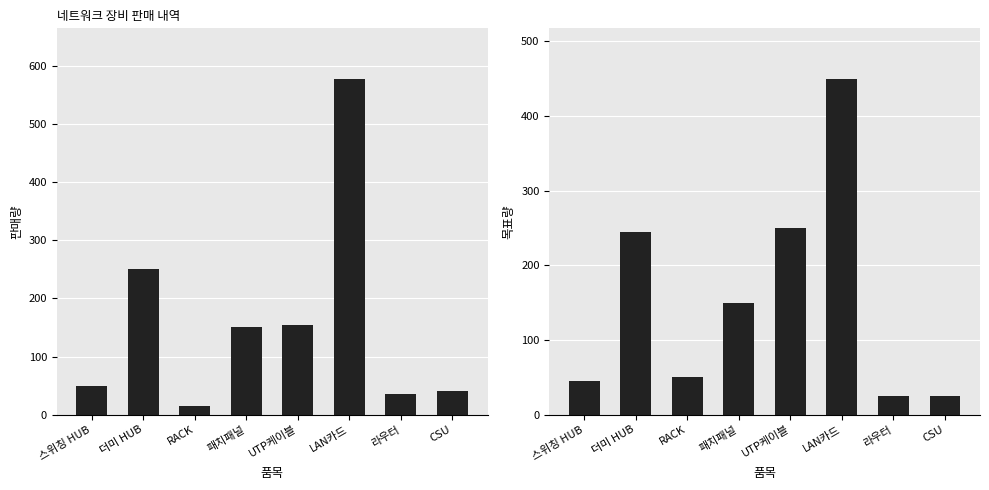

Is the value of 목표량 at UTP케이블 greater than the value of 판매량 at 패치패널?

Yes